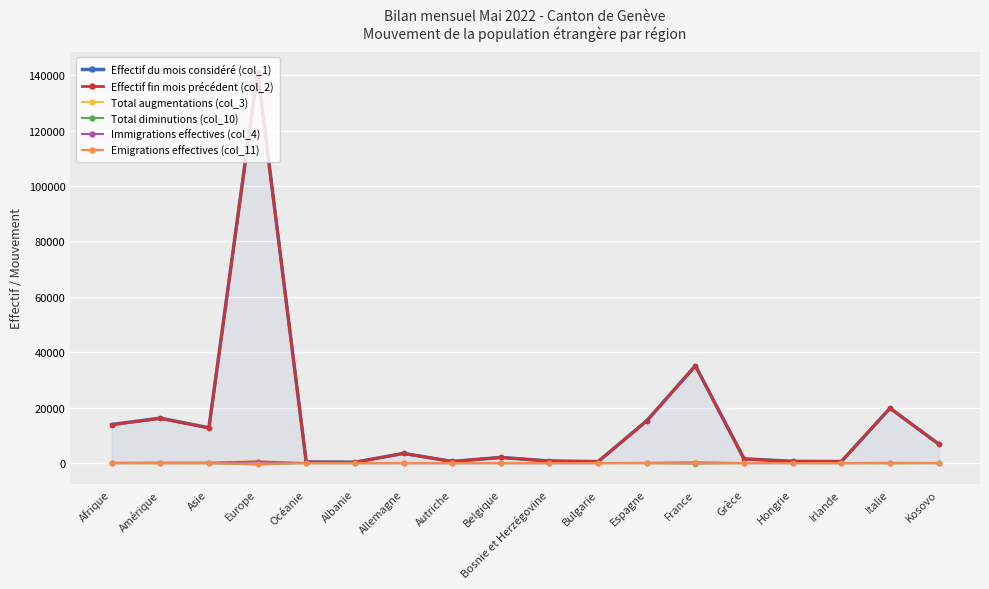

True or false: Immigrations effectives (col_4) and Total diminutions (col_10) cross at least once.

False